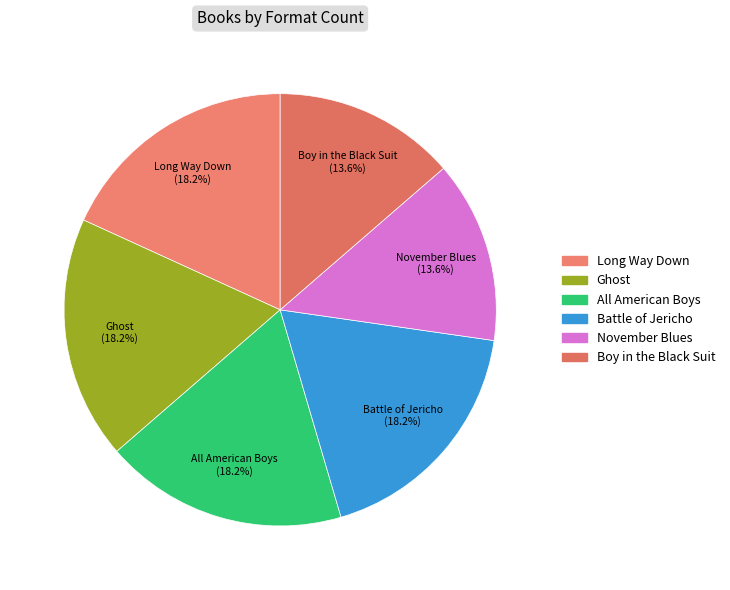

To the nearest percent, what percentage of the pie is All American Boys?

18%